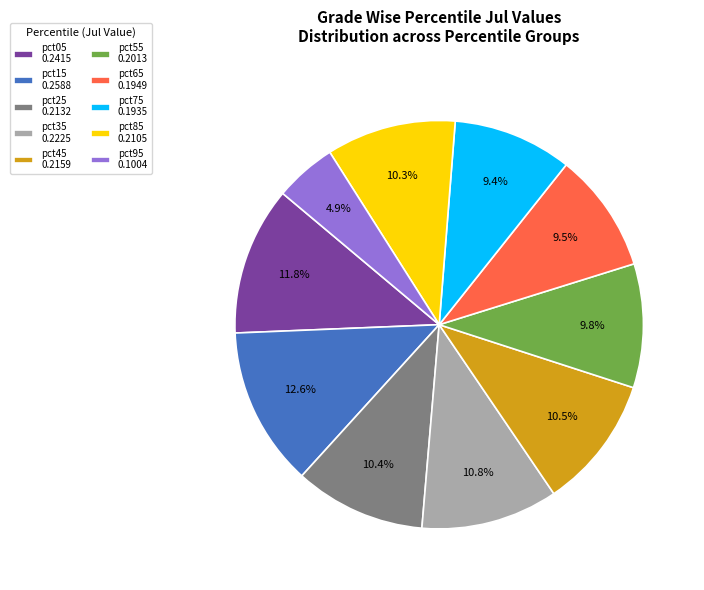

How much of the chart is everything except pct85?

89.7%